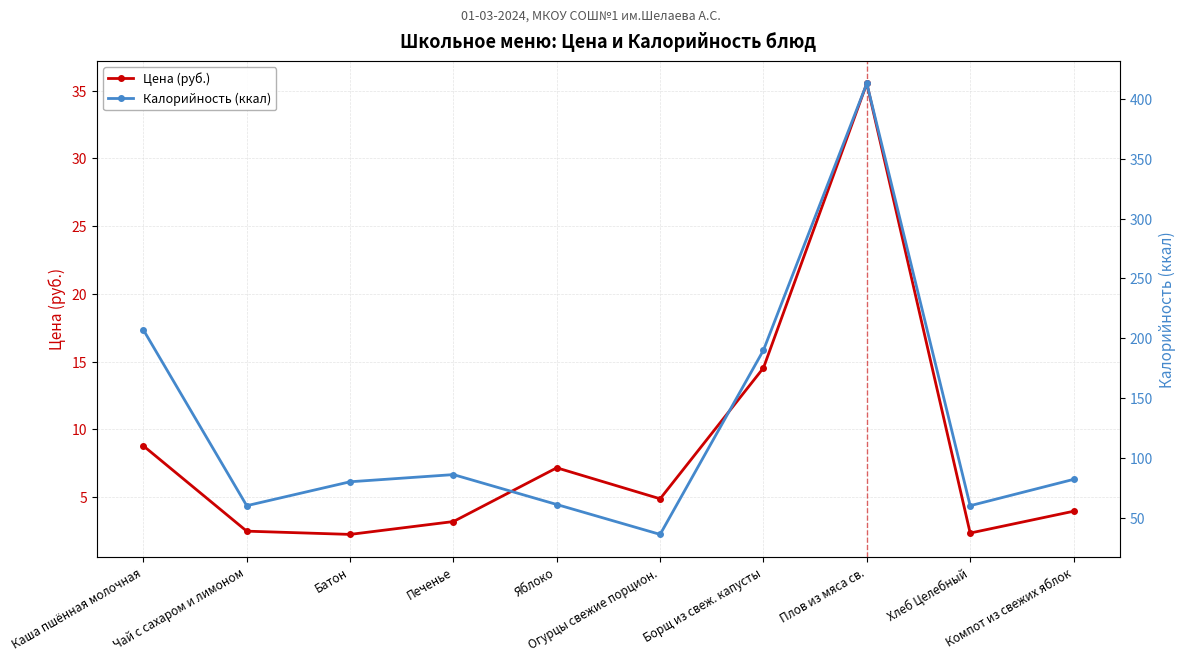

What is the sum of all Цена (руб.) values?

85.0